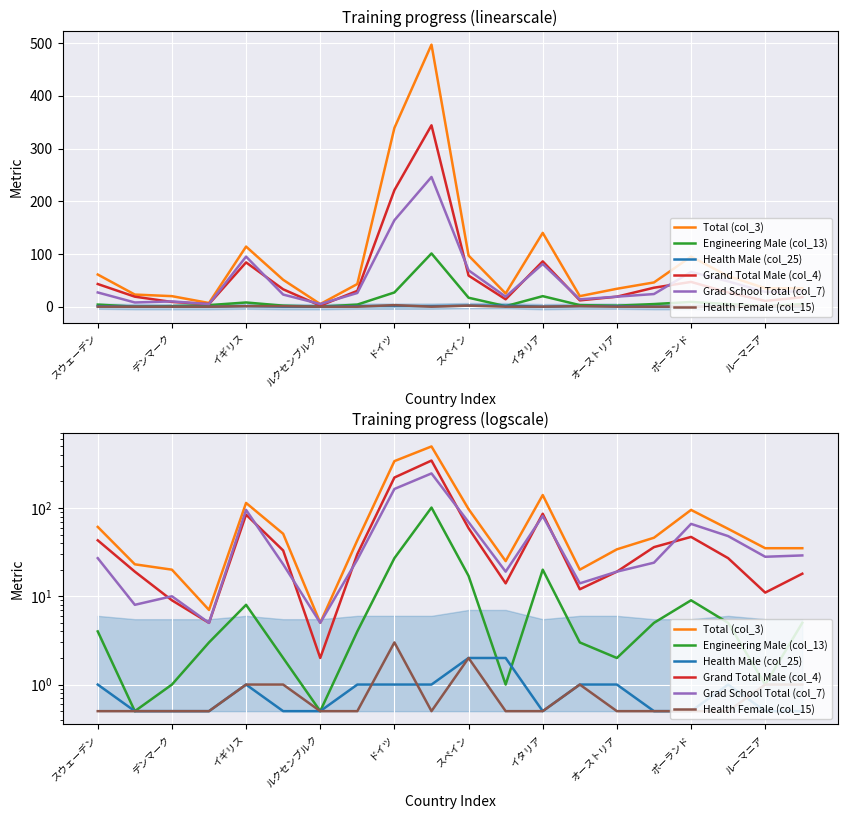

What position from the left is ルクセンブルク?

4